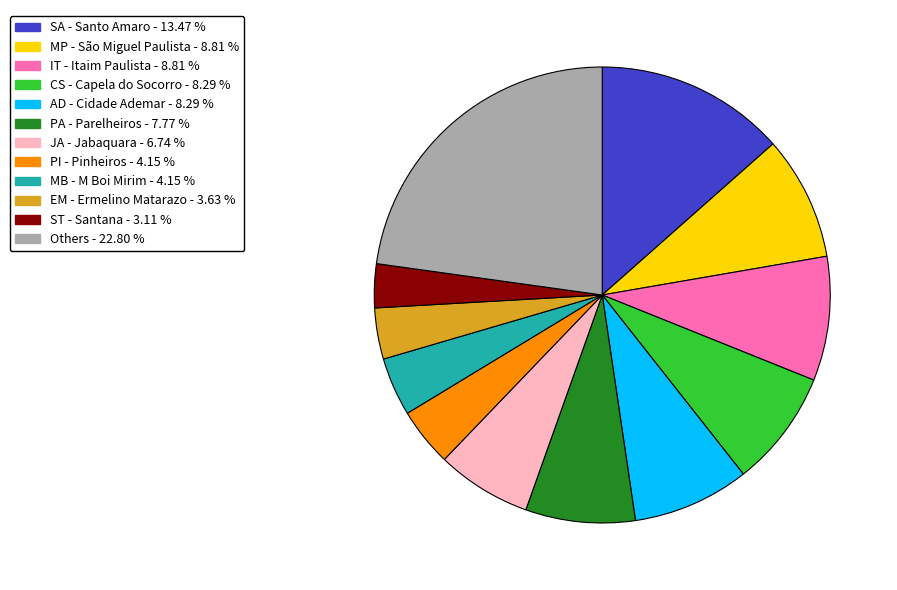

Does any single category account for the majority?

No